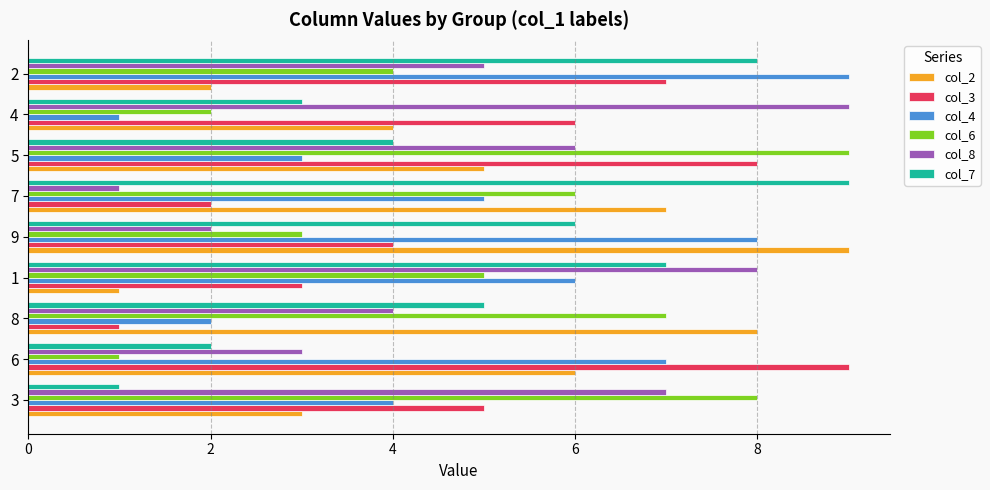

What is the difference between the maximum and minimum values in the col_3 series?

8